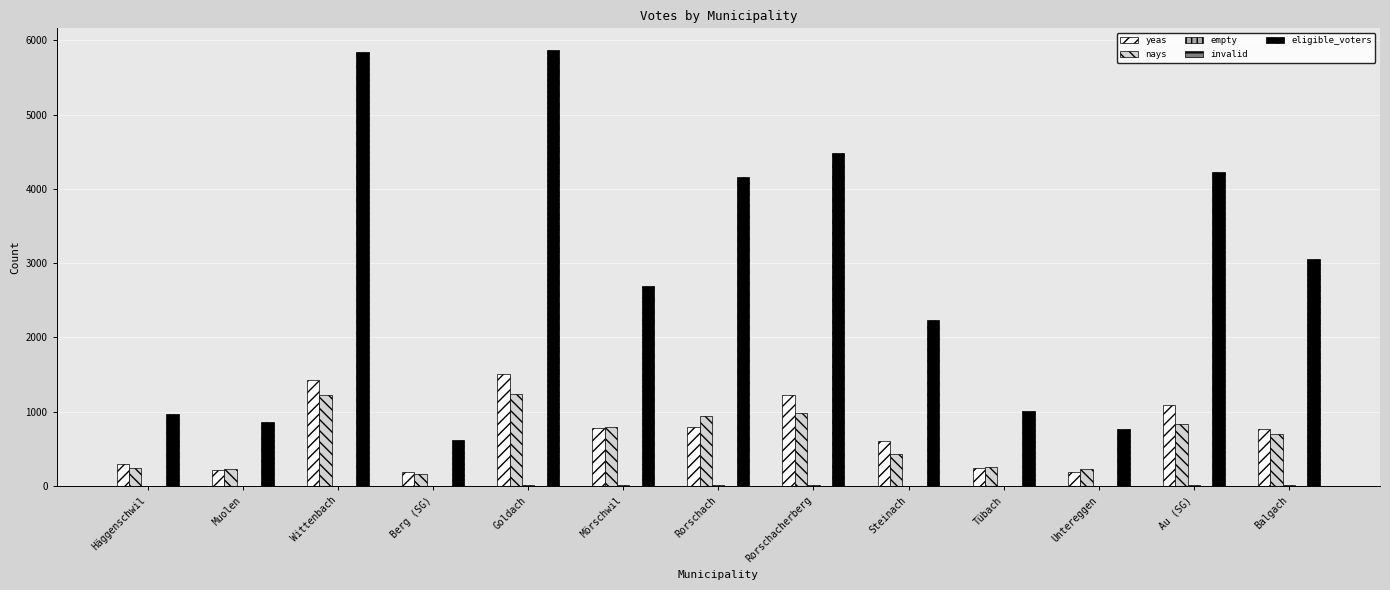

How many distinct data groups are displayed?

5